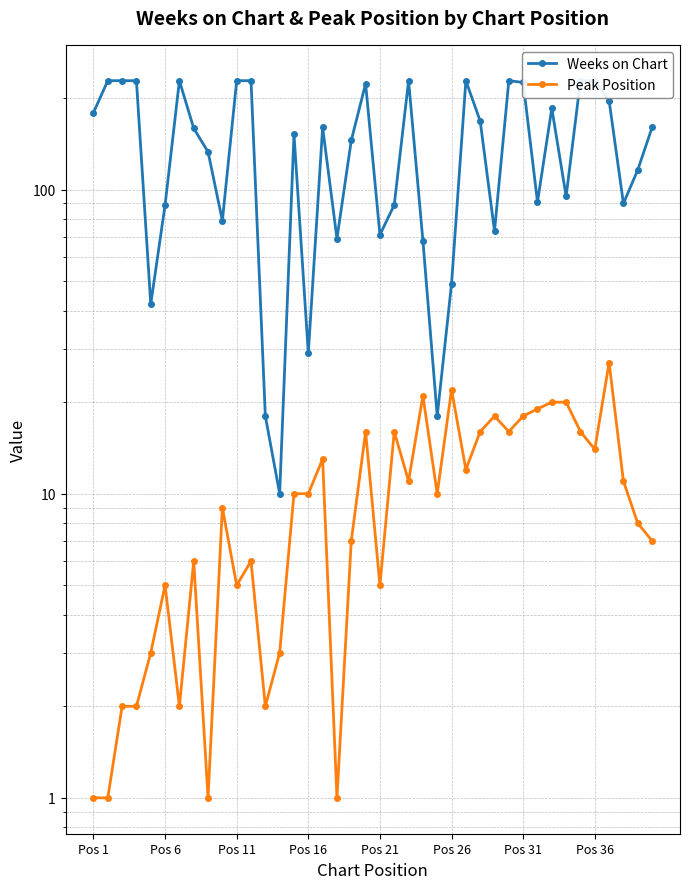

Which category has the lowest value in the Peak Position series?

Pos 1